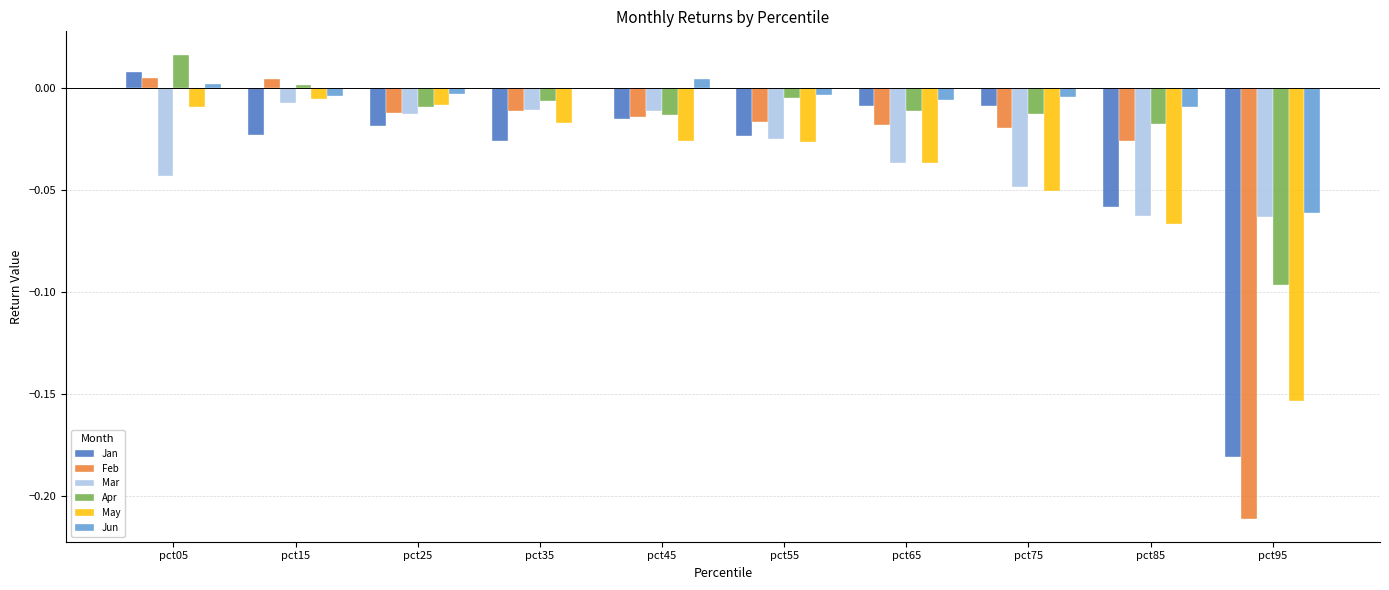

Which series changed the most between pct05 and pct65?

Apr